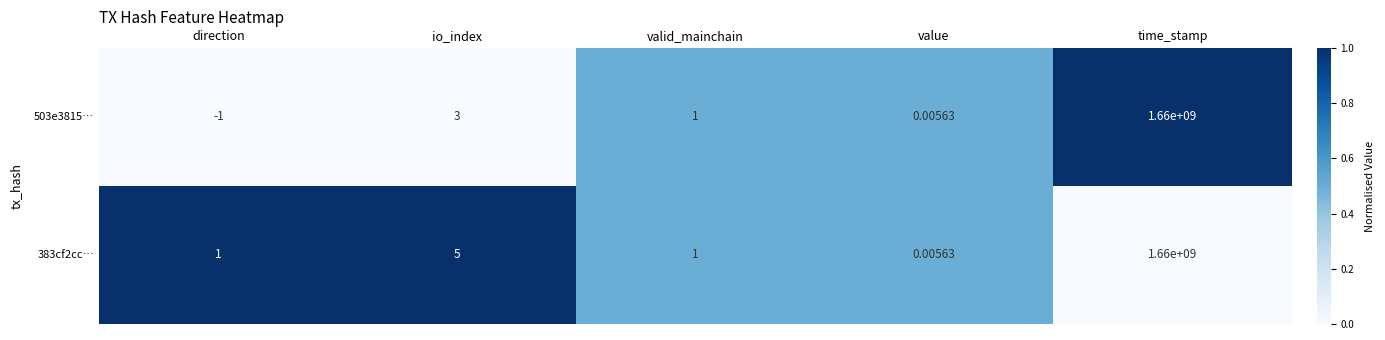

At which category is the sum across all series the highest?

time_stamp